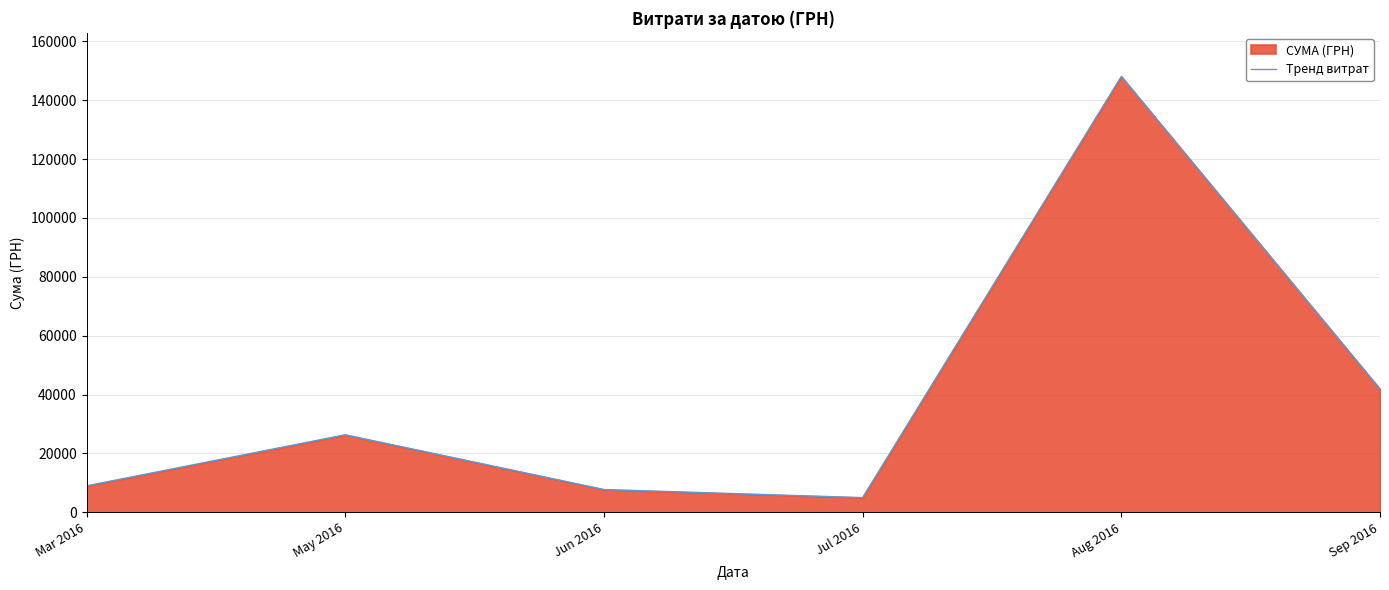

True or false: there are more than 0 points higher than both neighbors.

True